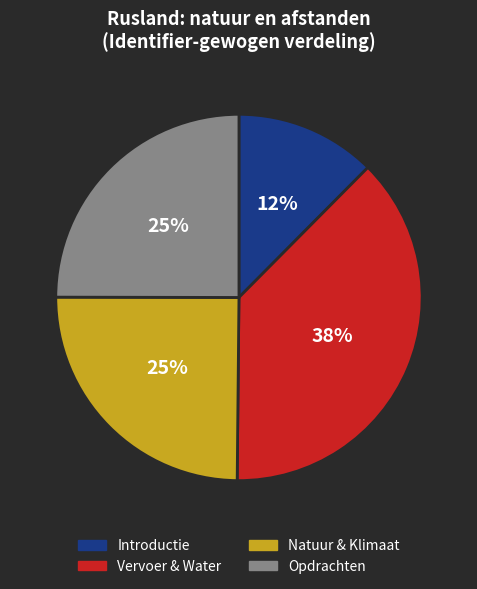

Does any single category account for the majority?

No